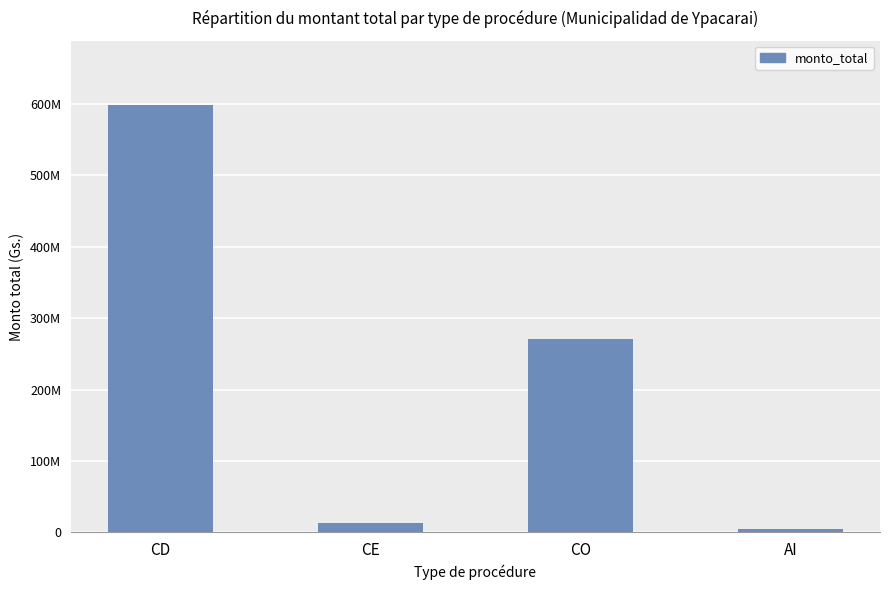

Does the chart contain any negative values?

No